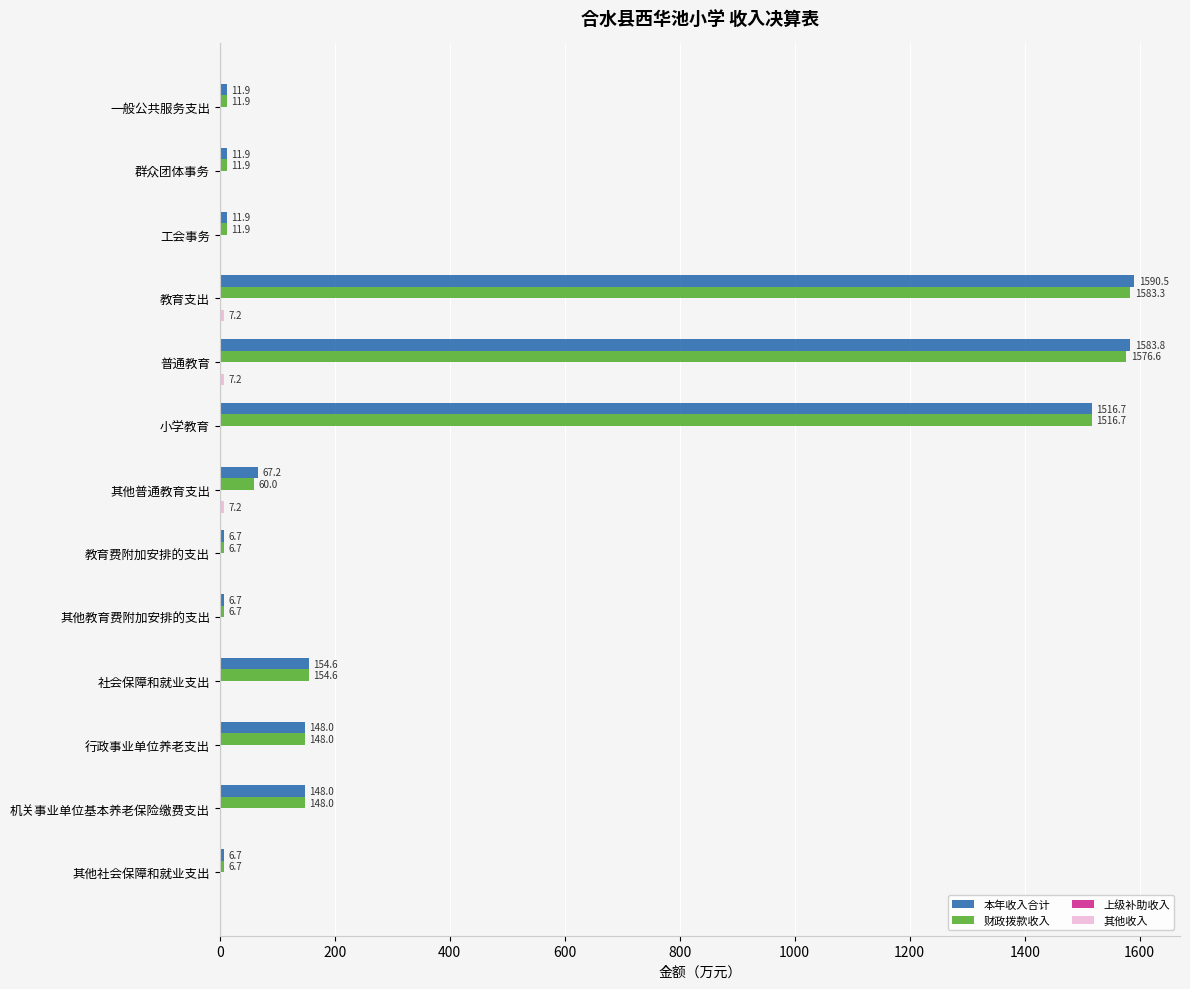

What is the sum of the 本年收入合计 values at 一般公共服务支出 and 其他教育费附加安排的支出?

18.6